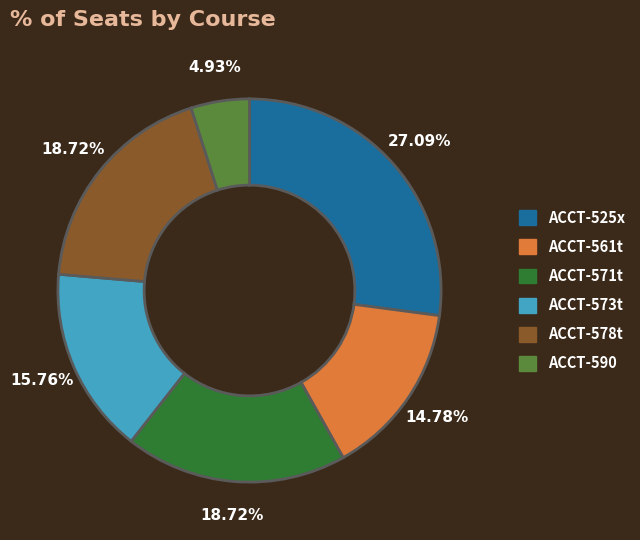

What is the ratio of the value at ACCT-573t to the value at ACCT-578t?

0.8